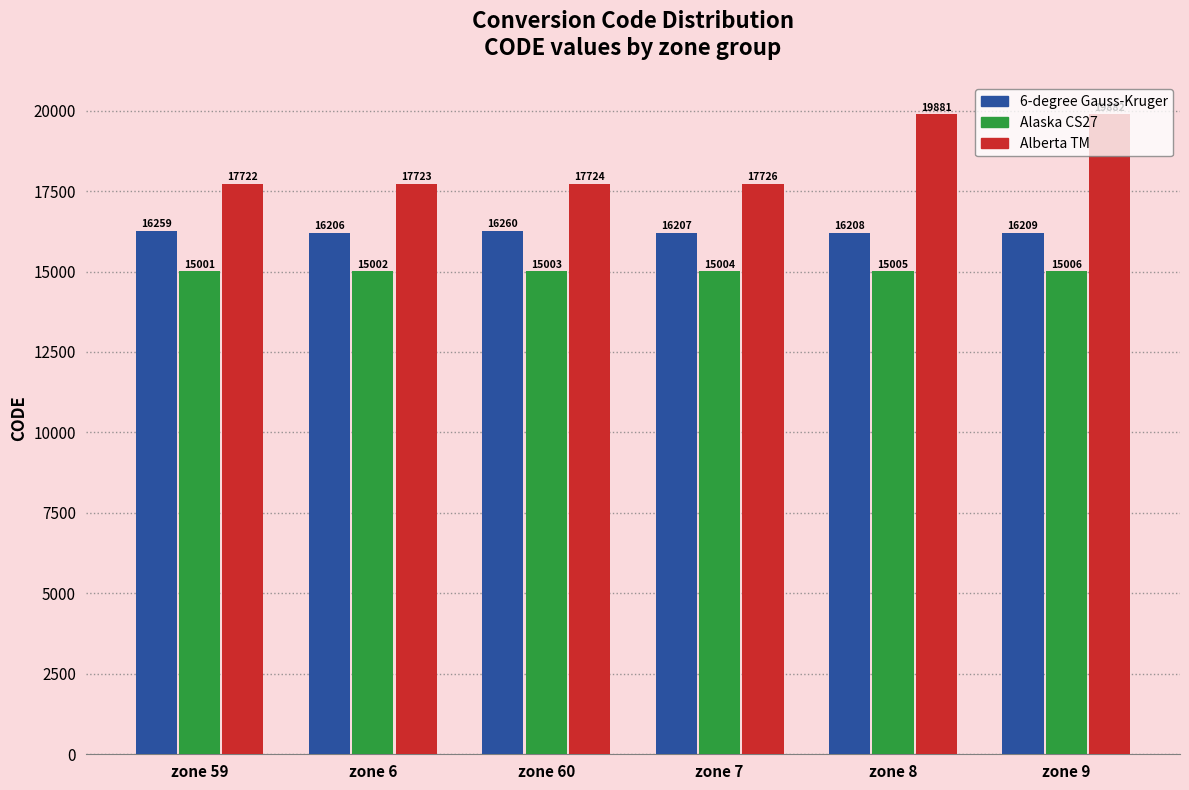

Which series has the largest total across all categories?

Alberta TM